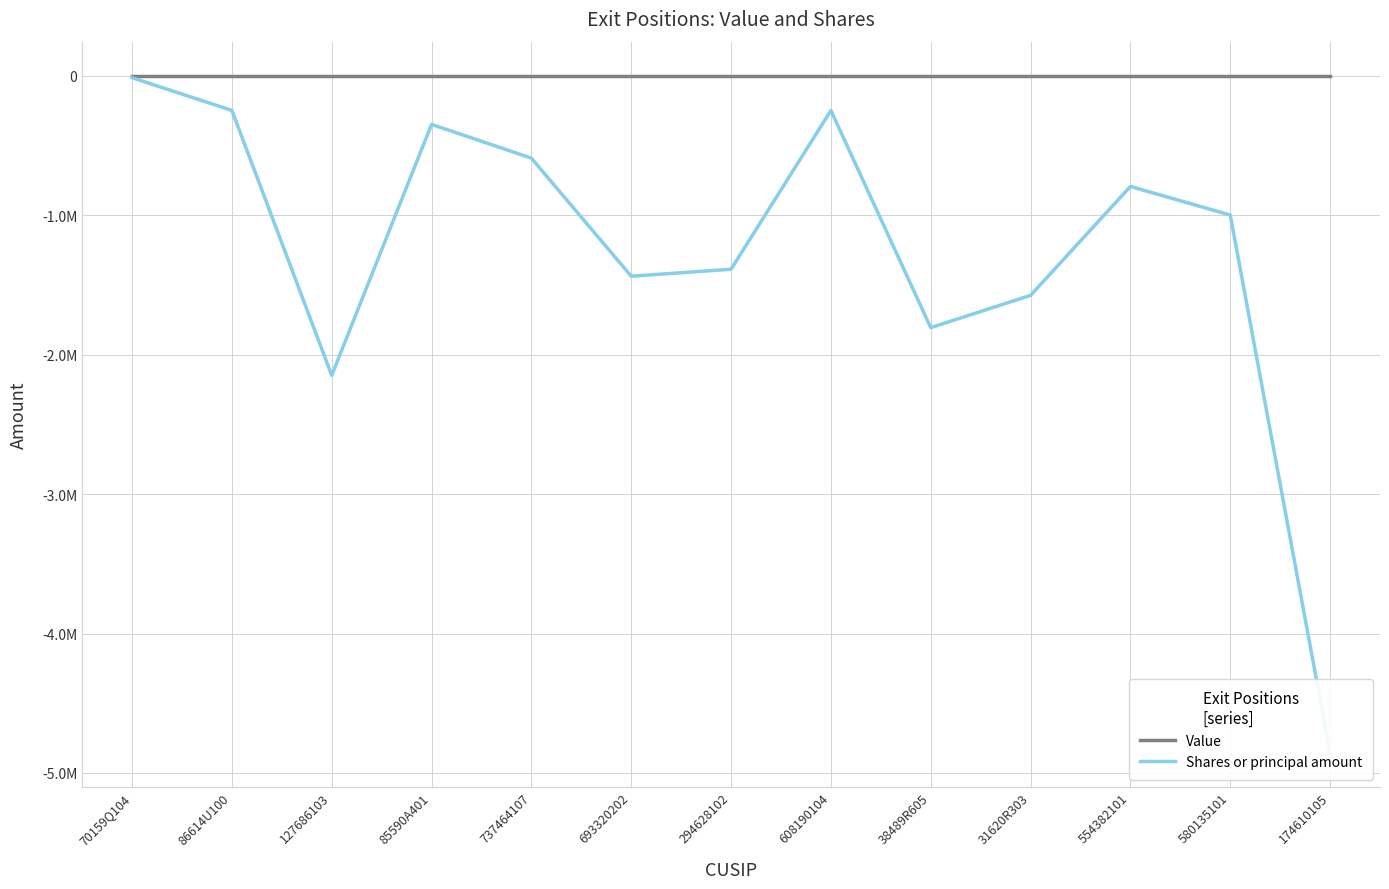

At which label does Shares or principal amount reach its peak?

70159Q104